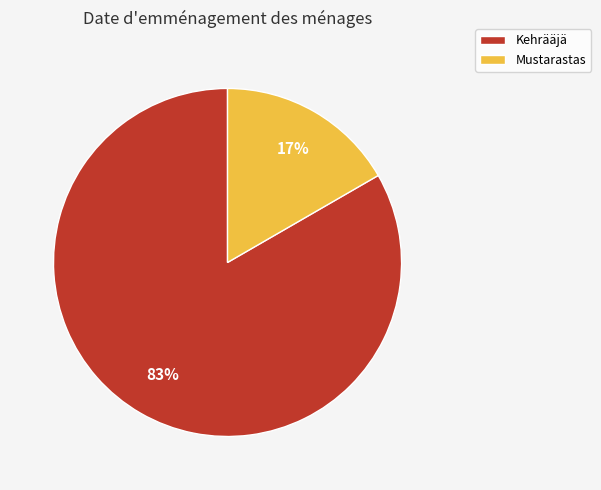

To the nearest percent, what is the average slice percentage?

50%